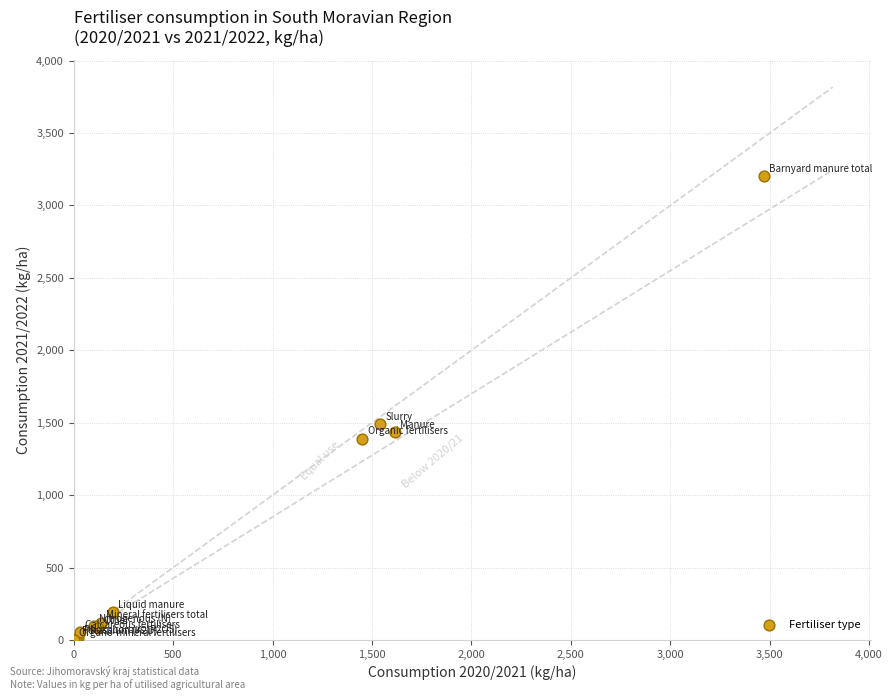

What Y value in the scatter plot is closest to 1602?

1488.7